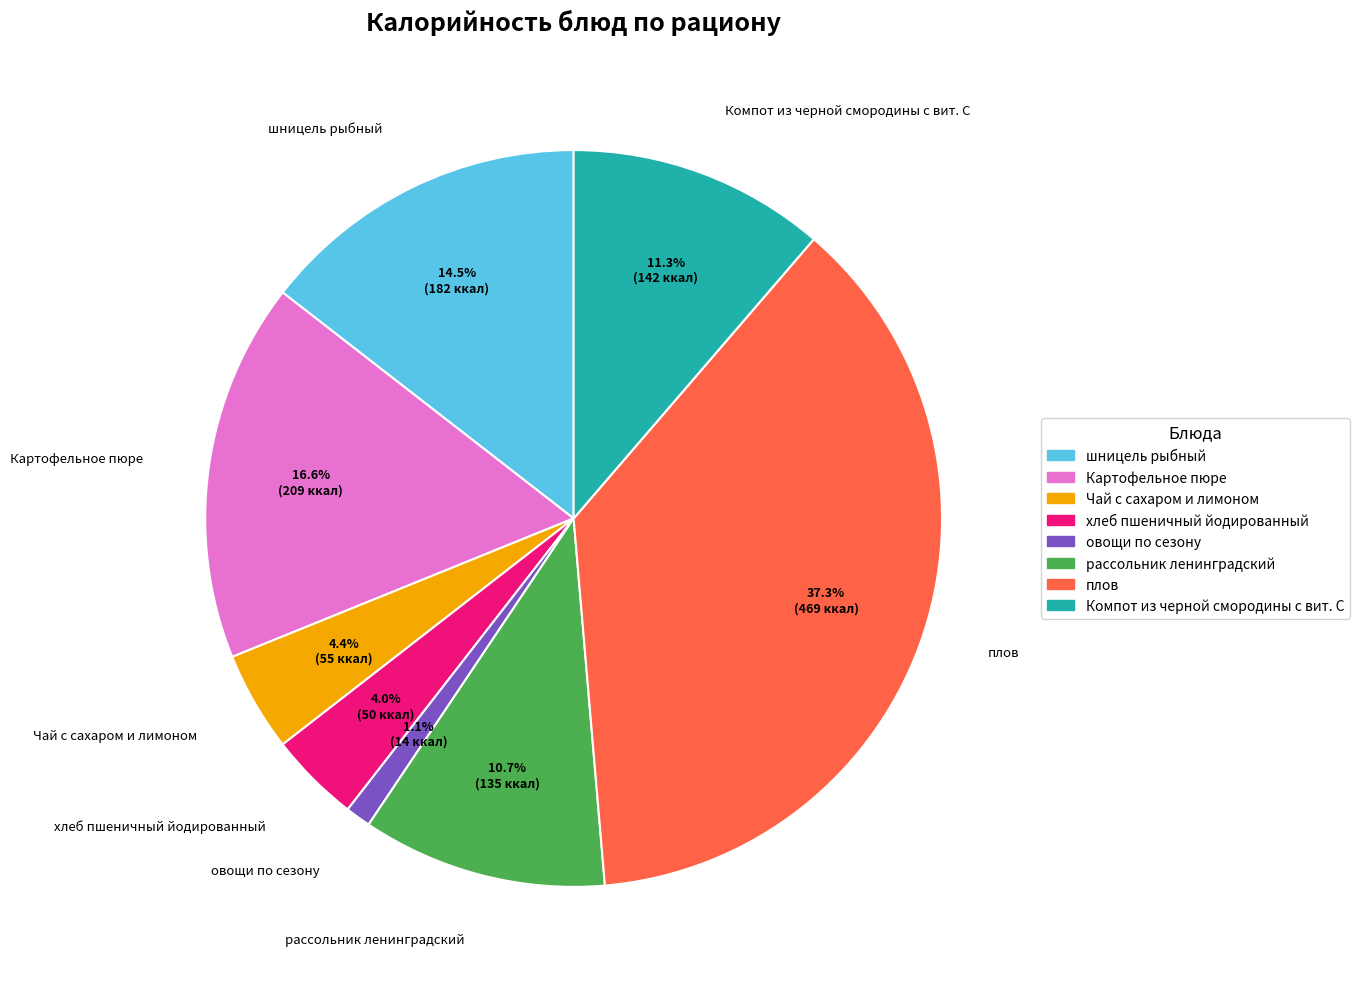

What percentage do Картофельное пюре and Компот из черной смородины с вит. С together represent?

27.9%